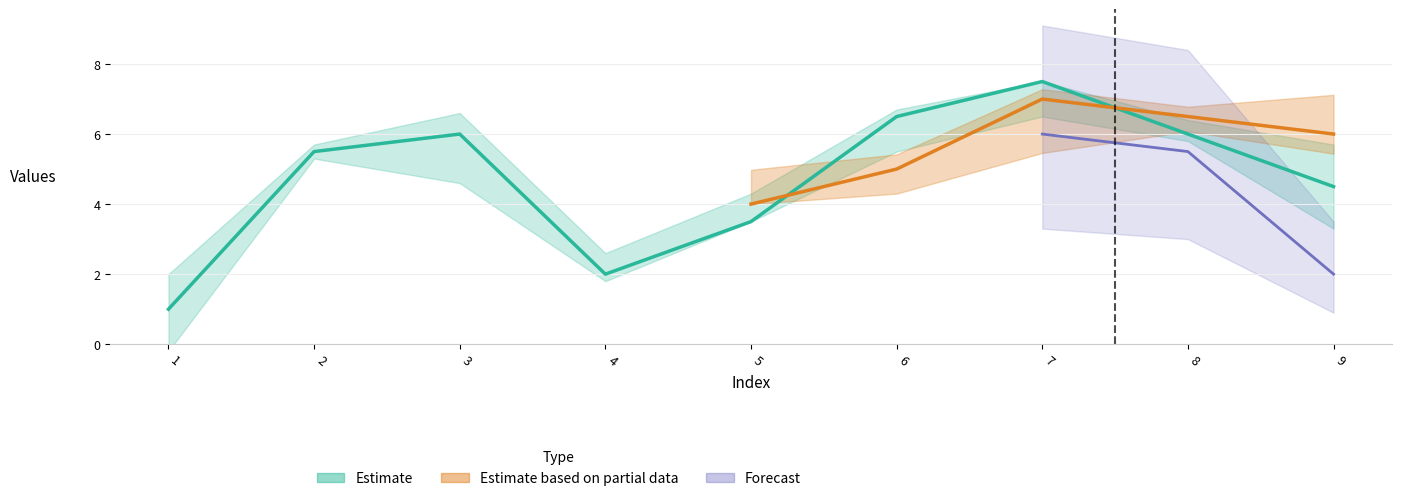

At which label does col_2 first exceed 5?

2